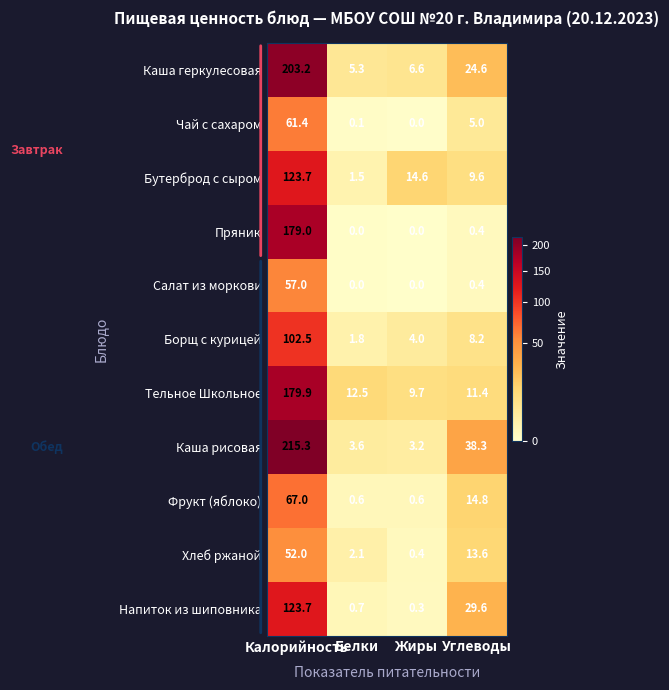

Which series has the largest total across all categories?

Каша рисовая